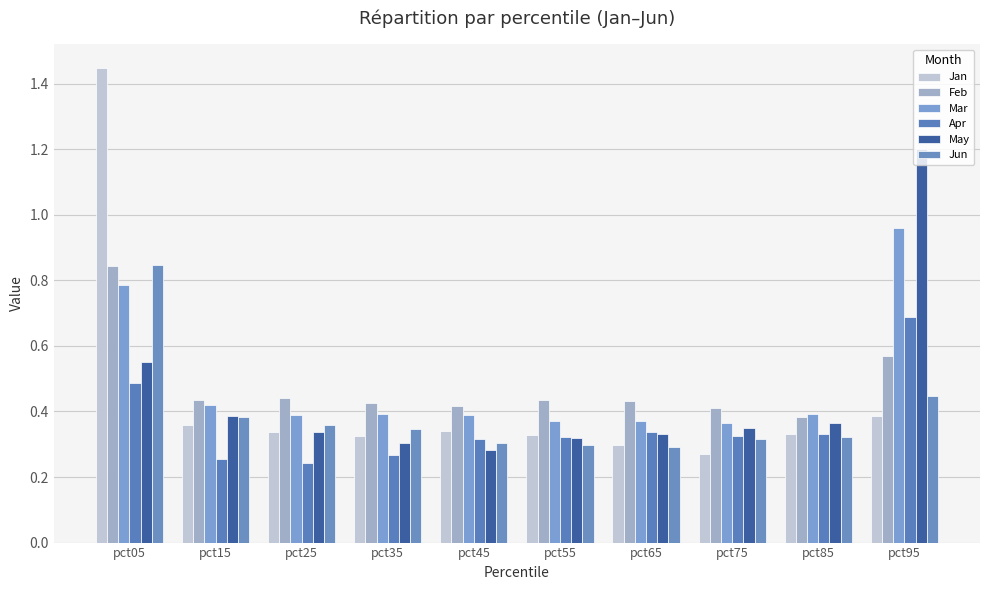

Rank the series at pct65 from lowest to highest value.

Jun, Jan, May, Apr, Mar, Feb